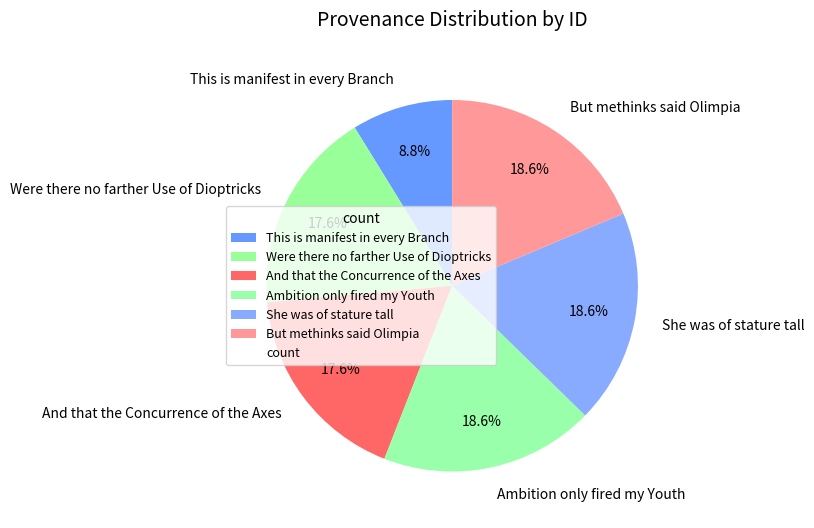

How many slices are in this pie chart?

6